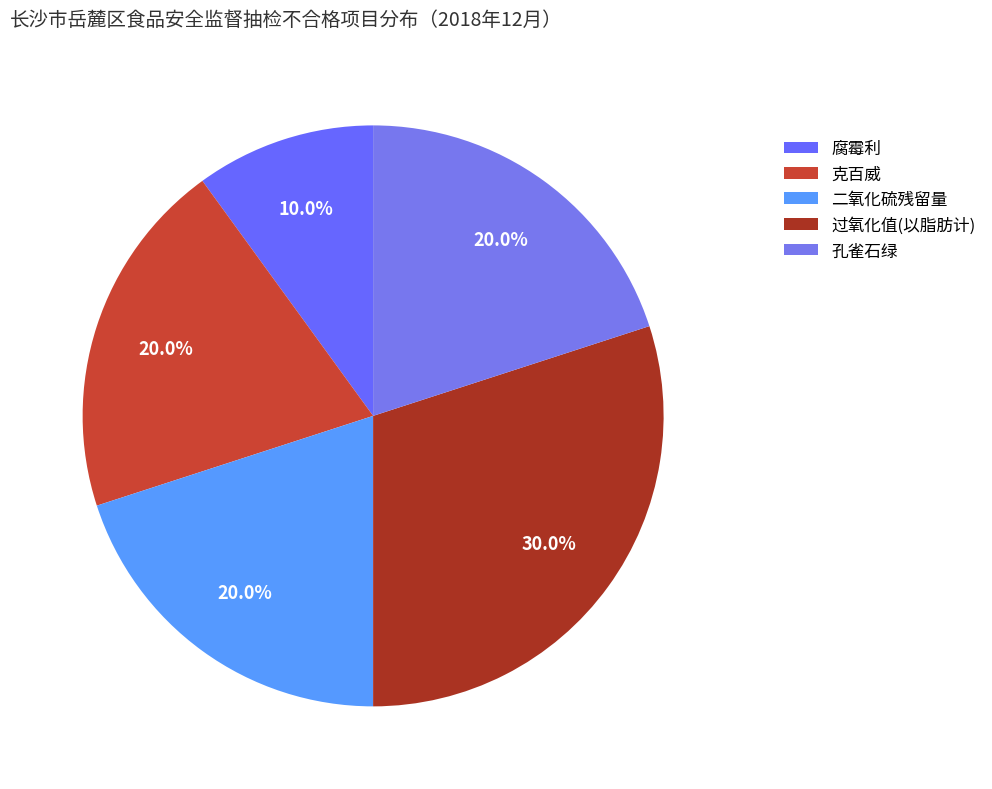

Which has a higher value, 二氧化硫残留量 or 过氧化值(以脂肪计)?

过氧化值(以脂肪计)